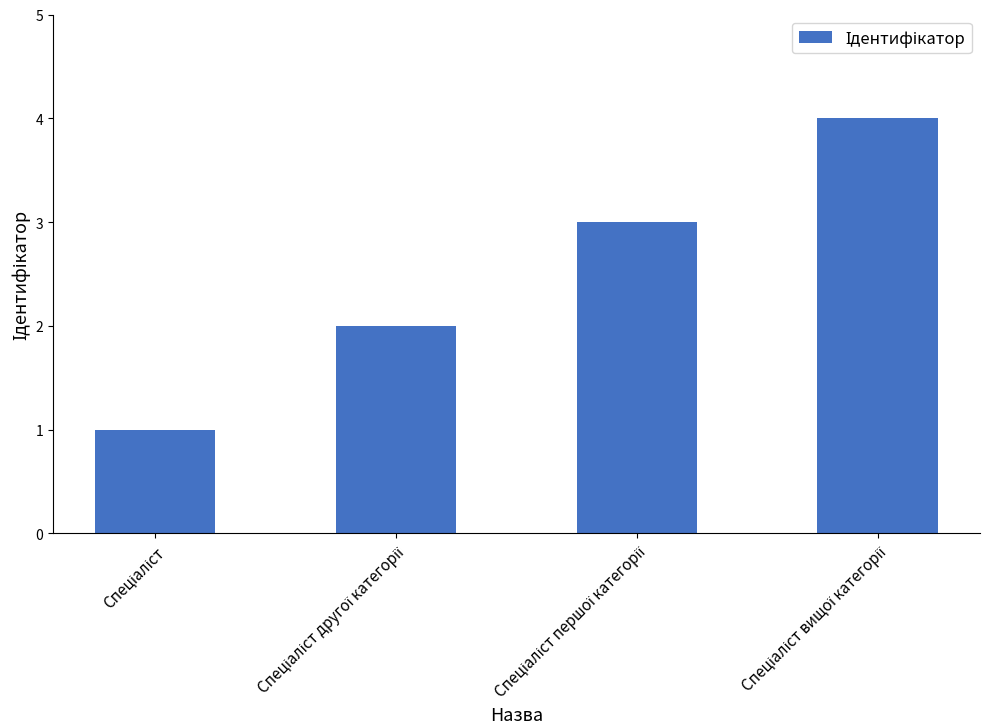

What is the greatest value displayed?

4